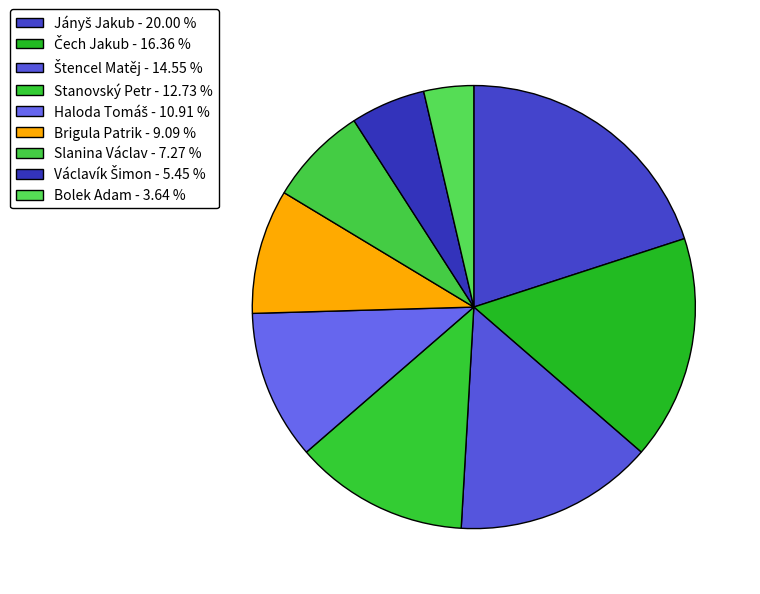

Does any single category account for the majority?

No